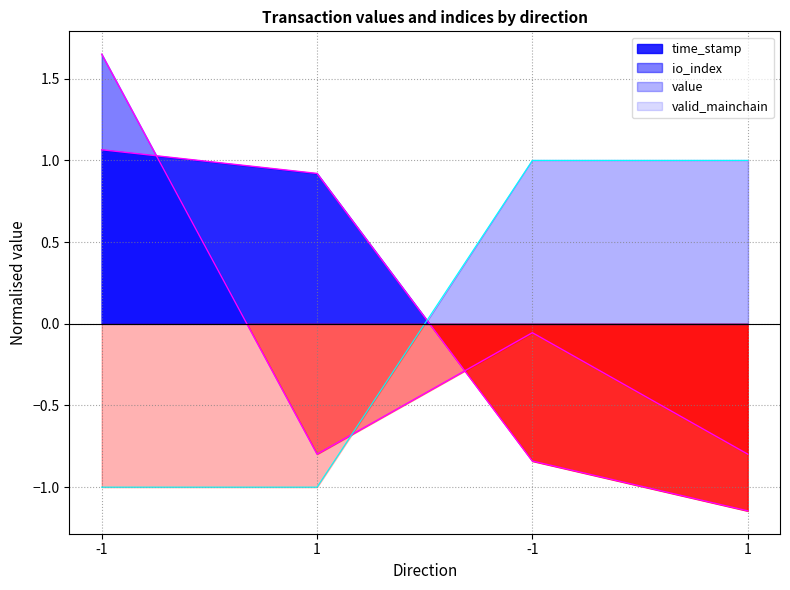

Is it true that time_stamp equals -1.4 at -1?

False